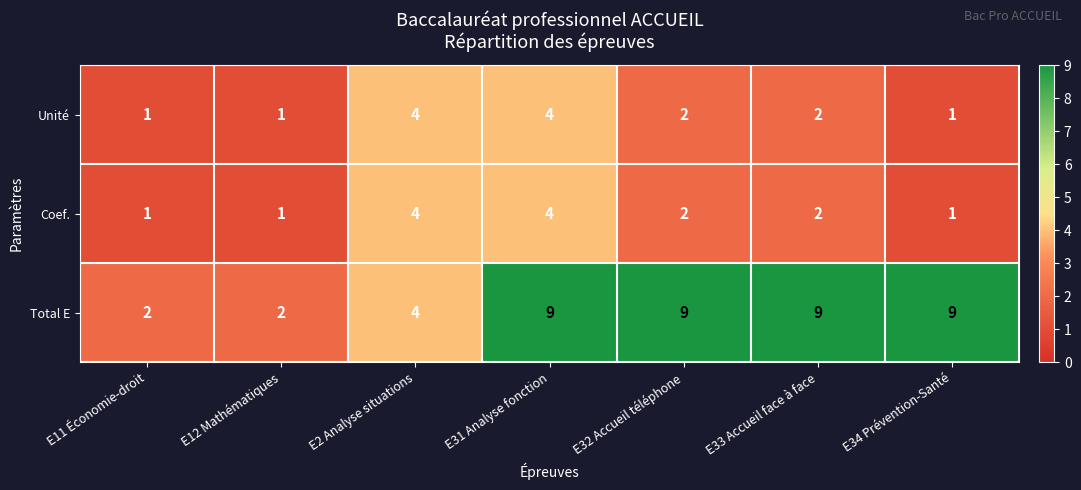

What is the total value across all series at E34 Prévention-Santé?

11